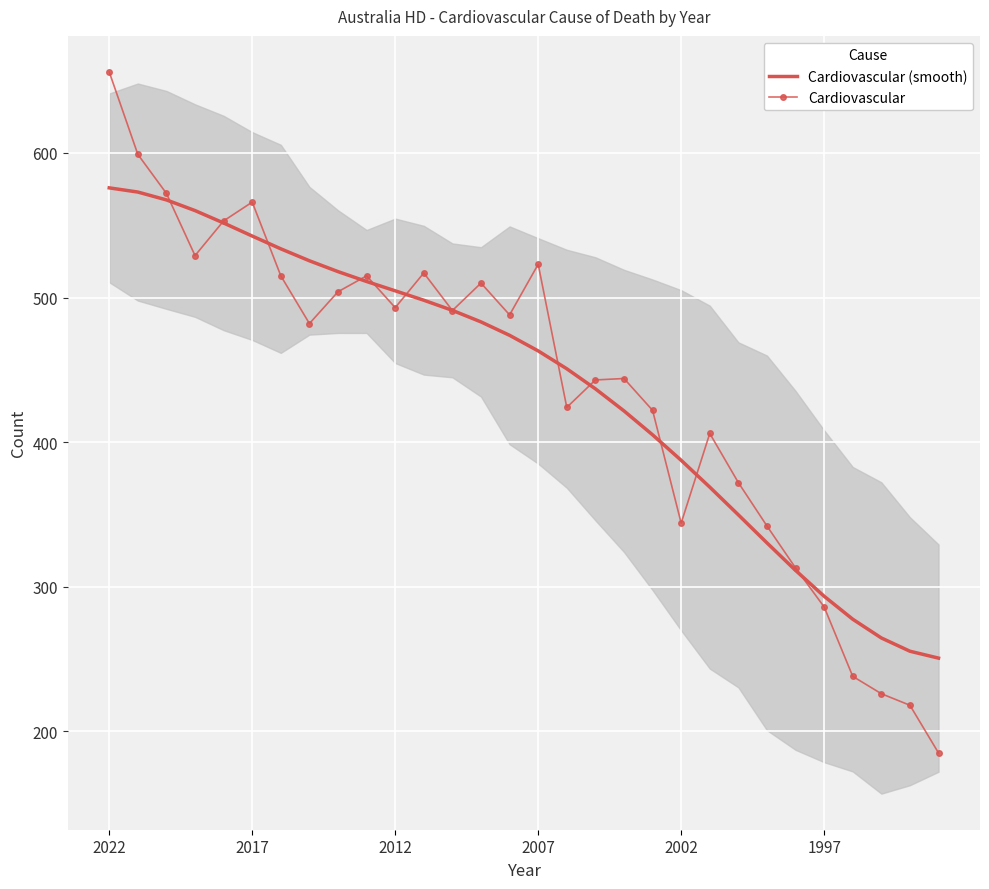

What is the maximum value for Cardiovascular?

656.0